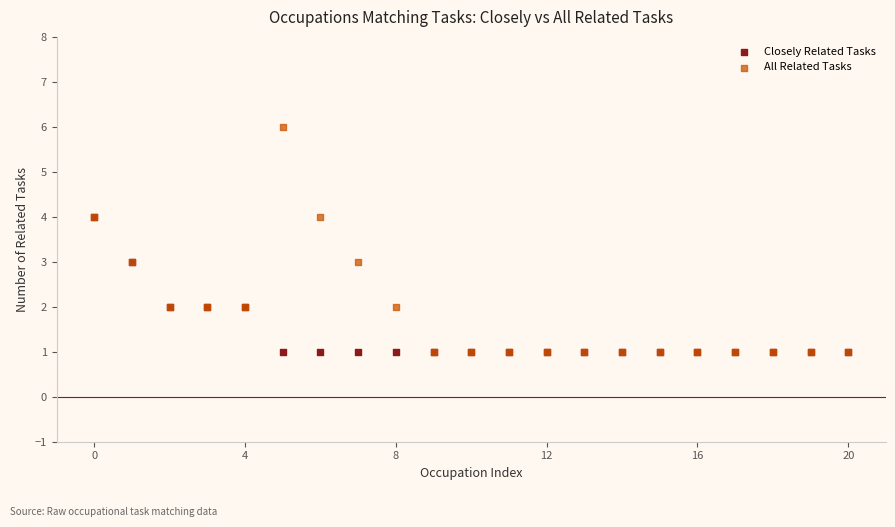

What are all the series names shown in the legend?

Closely Related Tasks, All Related Tasks